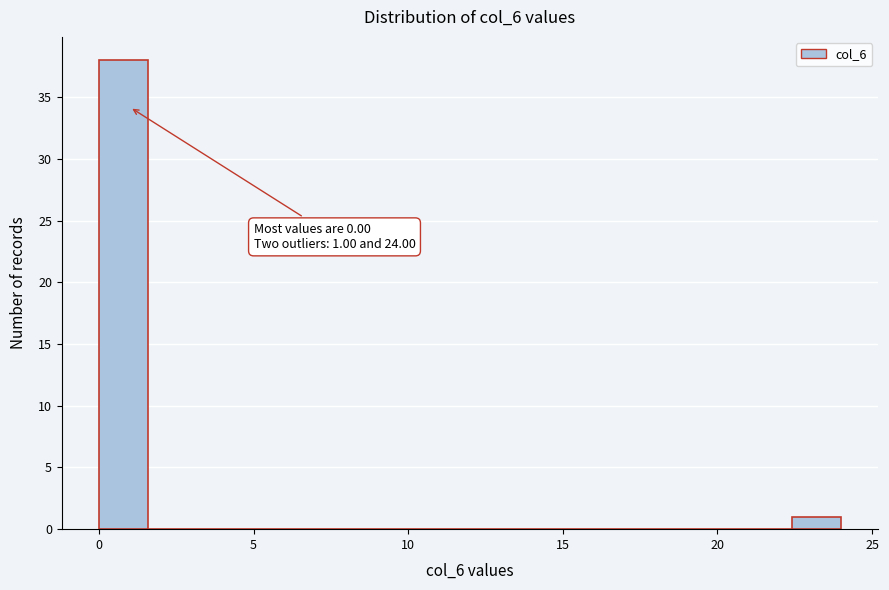

Read against the x-axis, roughly where is the centre of the tallest bar?

1.0